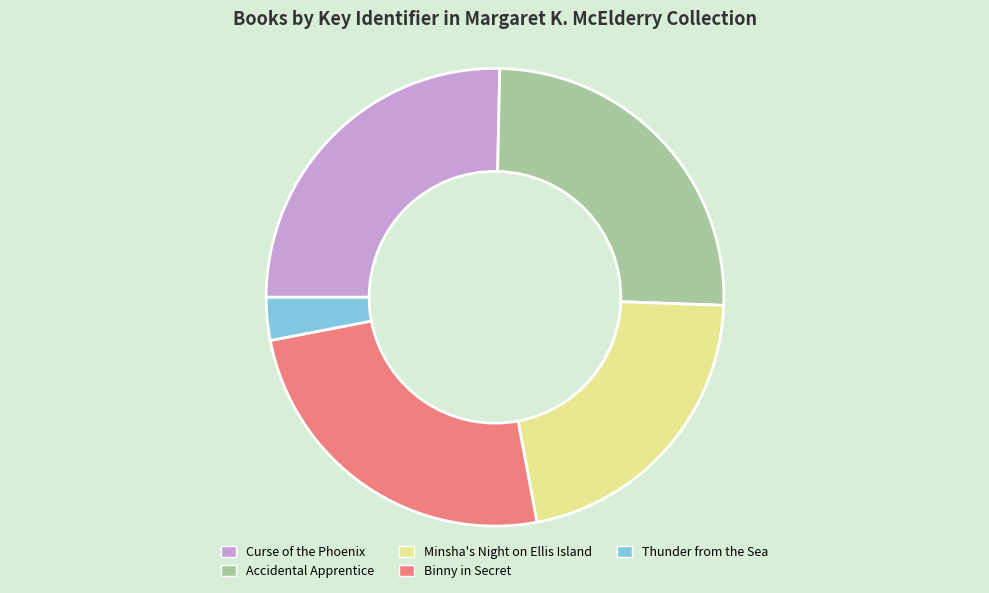

Which slice is the smallest?

Thunder from the Sea